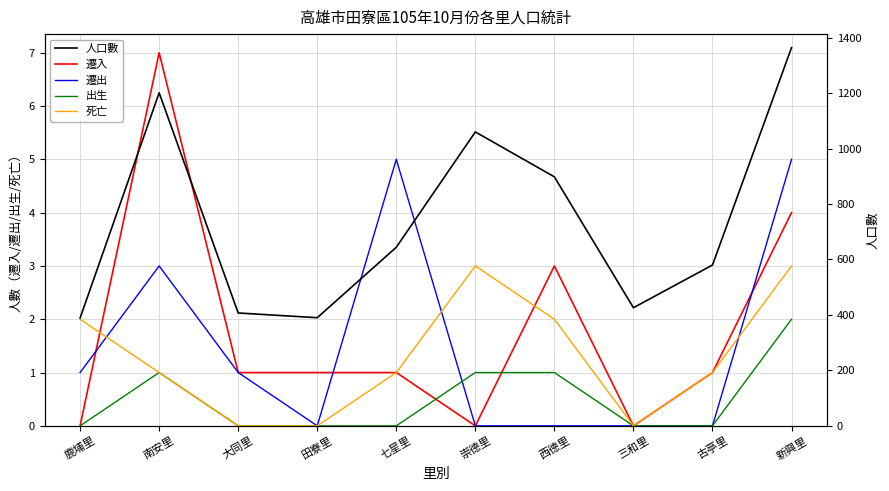

What are all the series names shown in the legend?

遷入, 遷出, 出生, 死亡, 人口數